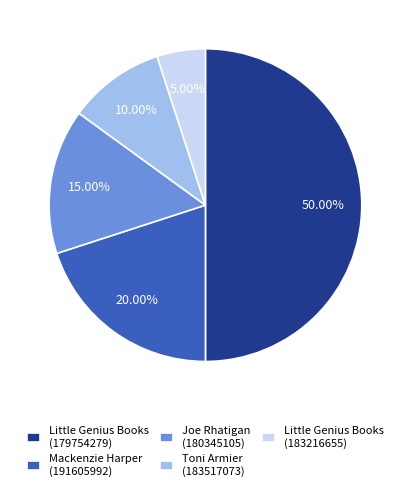

To the nearest percent, what is the average slice percentage?

20%